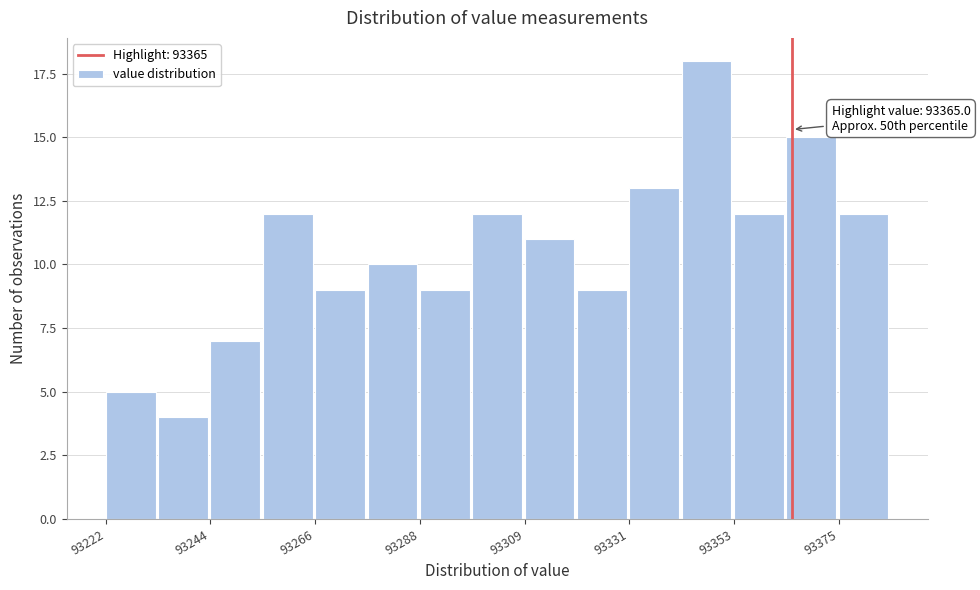

Read against the x-axis, roughly where is the centre of the tallest bar?

93345